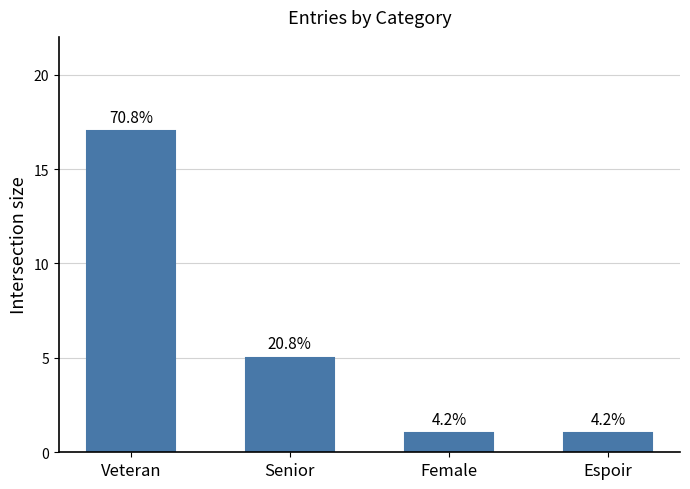

What position from the left is Senior?

2